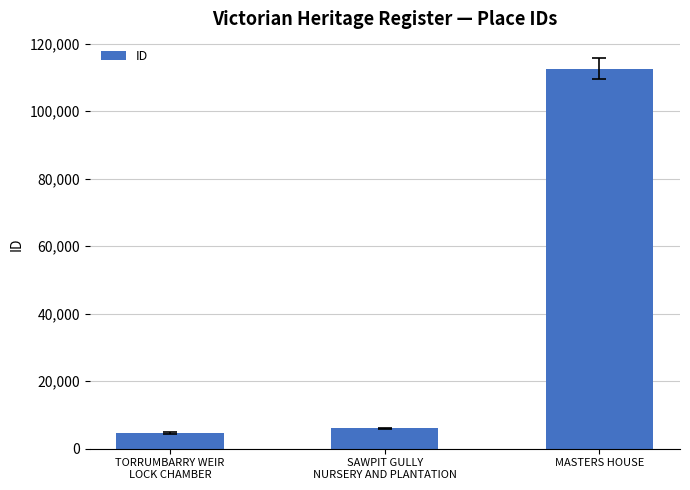

What is the greatest value displayed?

112676